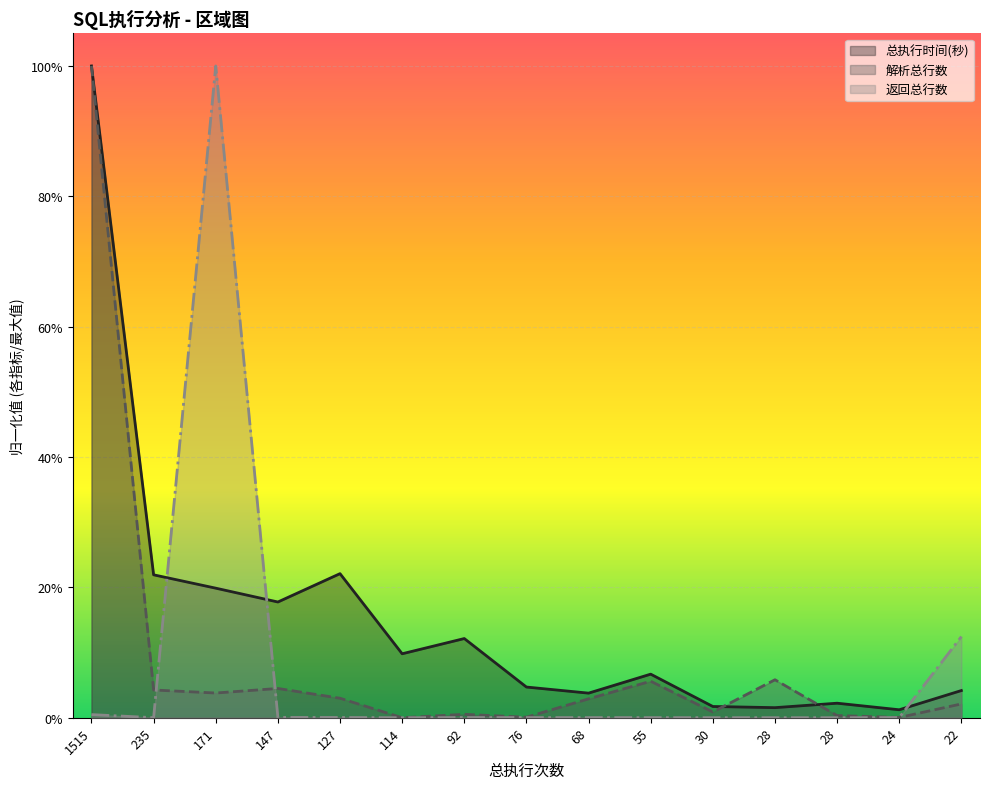

Reading right to left, transcribe all the data shown in this chart.

总执行时间(秒): 22=0.0	24=0.0	28=0.0	28=0.0	30=0.0	55=0.1	68=0.0	76=0.0	92=0.1	114=0.1	127=0.2	147=0.2	171=0.2	235=0.2	1515=1.0
解析总行数: 22=0.0	24=0.0	28=0.0	28=0.1	30=0.0	55=0.1	68=0.0	76=0.0	92=0.0	114=0.0	127=0.0	147=0.0	171=0.0	235=0.0	1515=1.0
返回总行数: 22=0.1	24=0.0	28=0.0	28=0.0	30=0.0	55=0.0	68=0.0	76=0.0	92=0.0	114=0.0	127=0.0	147=0.0	171=1.0	235=0.0	1515=0.0